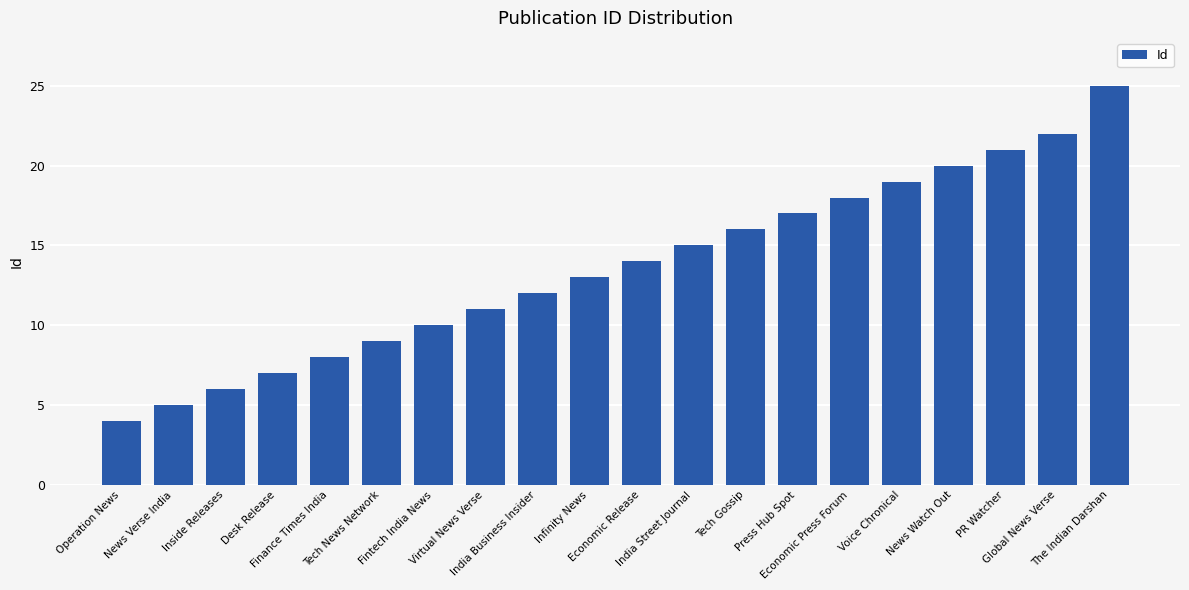

What is the difference between the second highest and second lowest values?

17